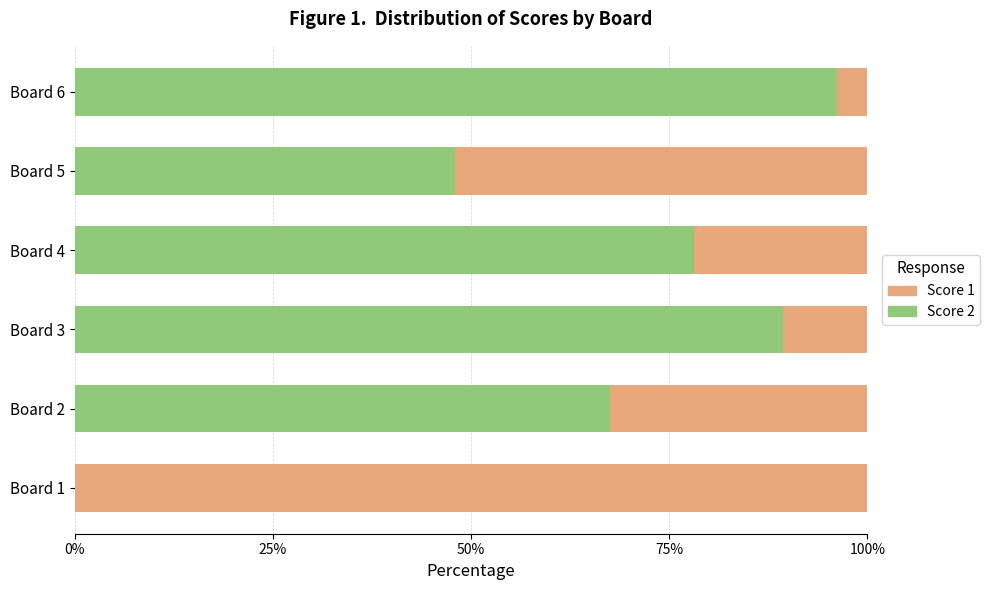

How many data points does each series have?

6